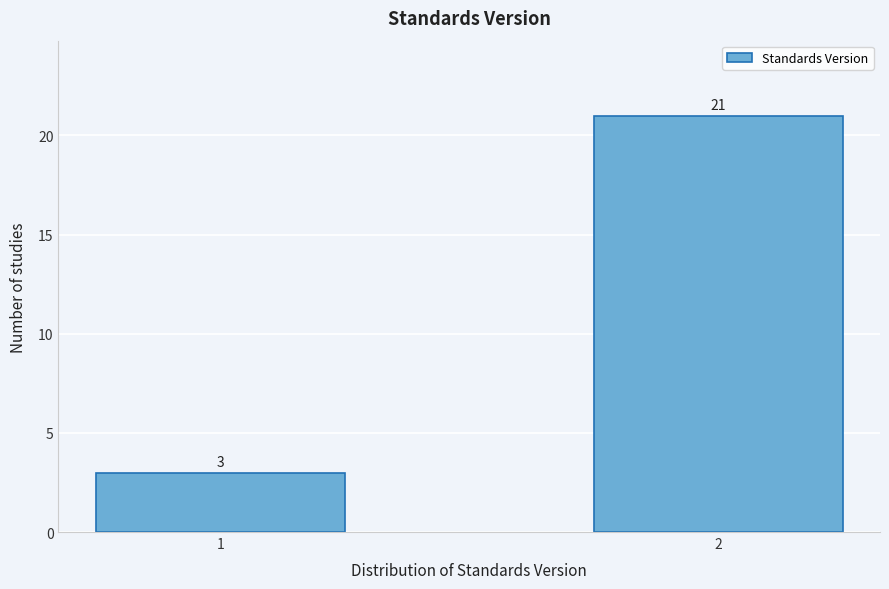

Reading left to right, transcribe all the data shown in this chart.

3	21